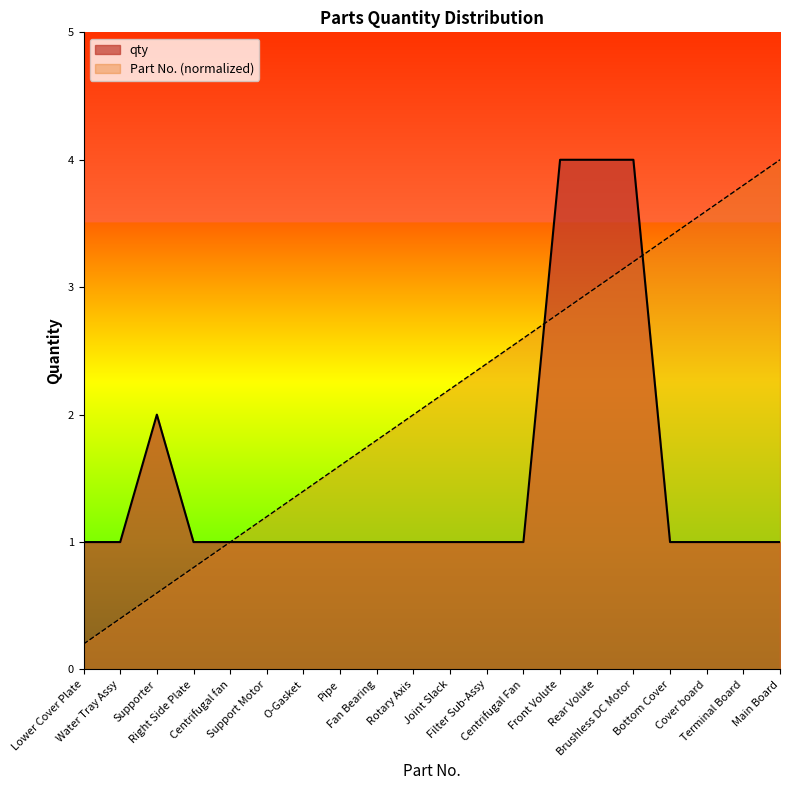

Between Front Volute and Brushless DC Motor, which series saw the biggest shift?

Part No. (normalized)